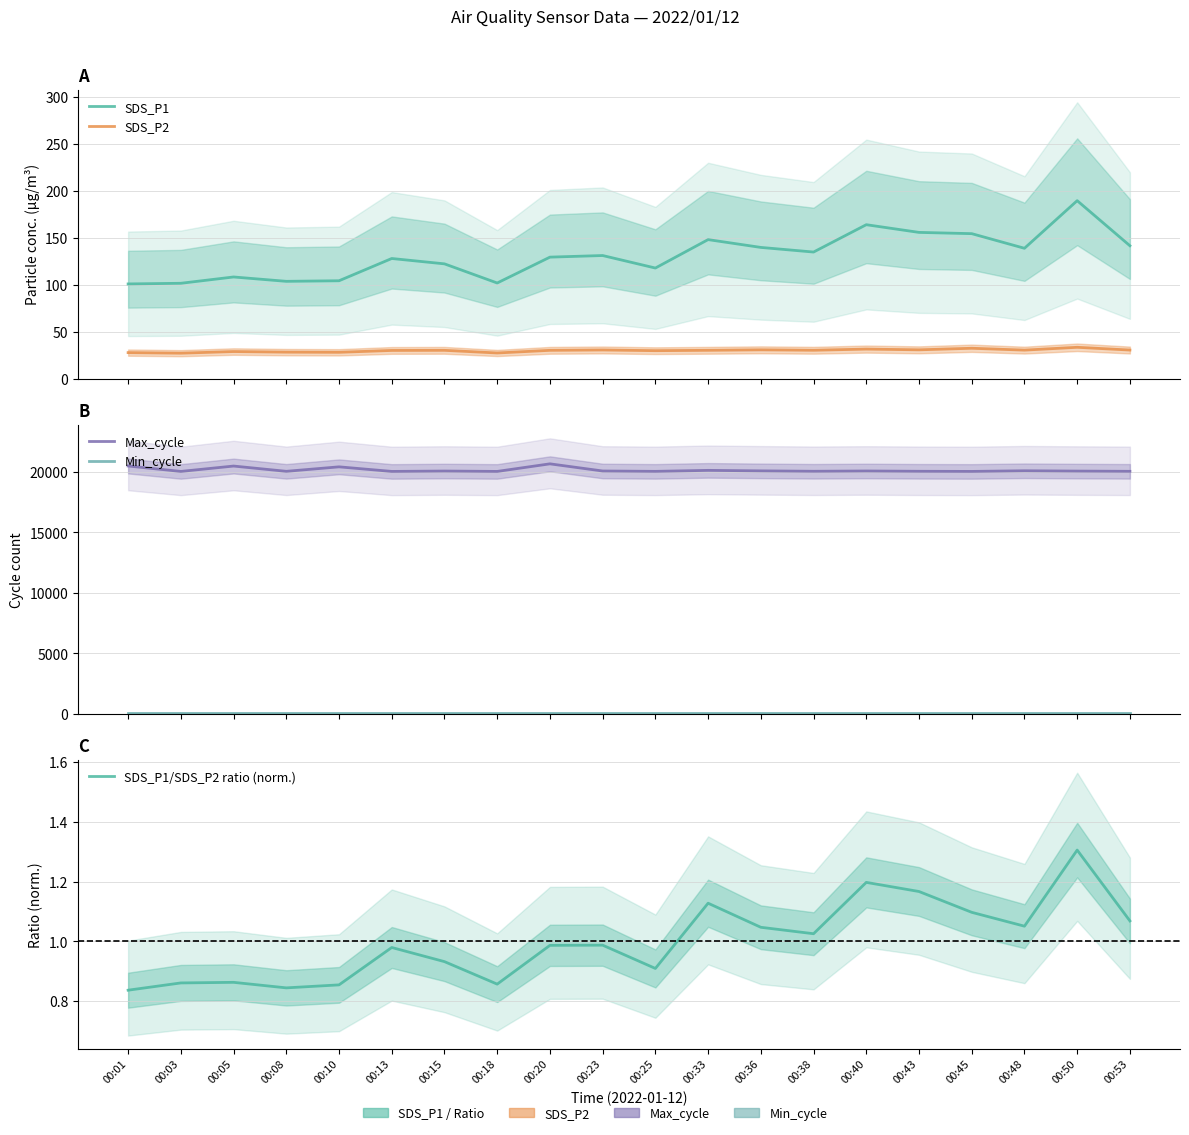

Between 00:15 and 00:45, which series saw the biggest shift?

SDS_P1